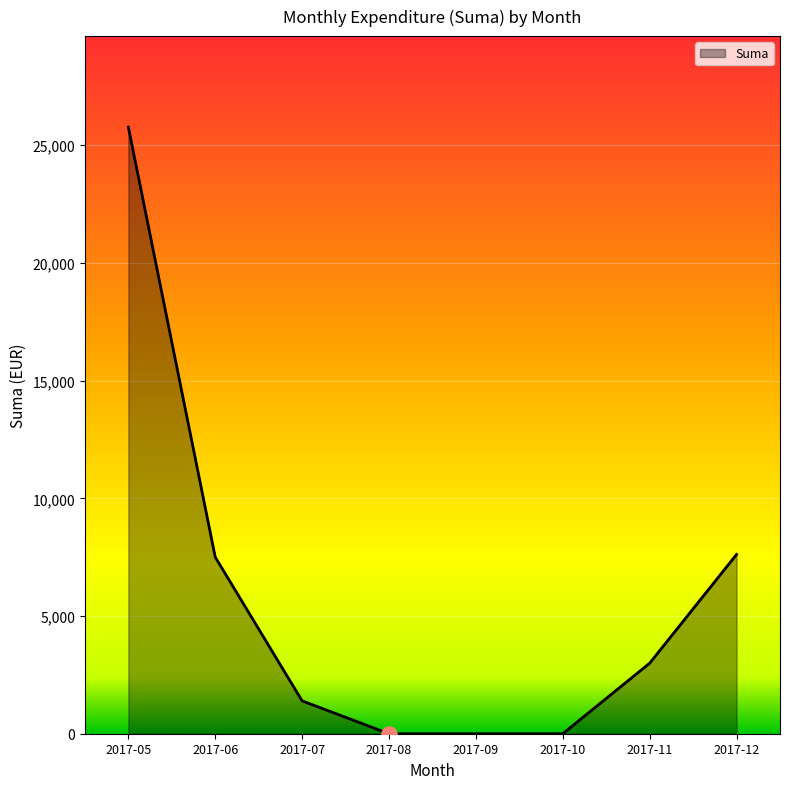

What is the ratio of the value at 2017-07 to the value at 2017-06?

0.2